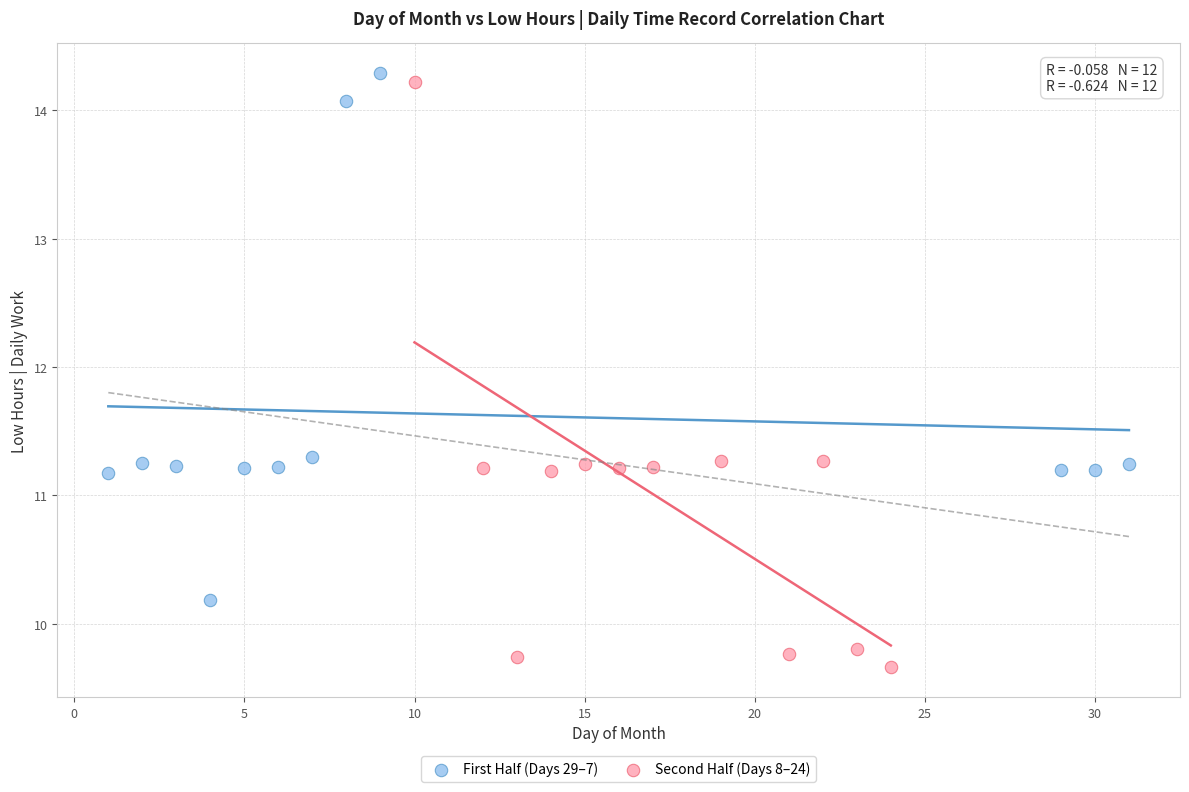

Which series has the widest spread of Y values?

Second Half (Days 8–24)